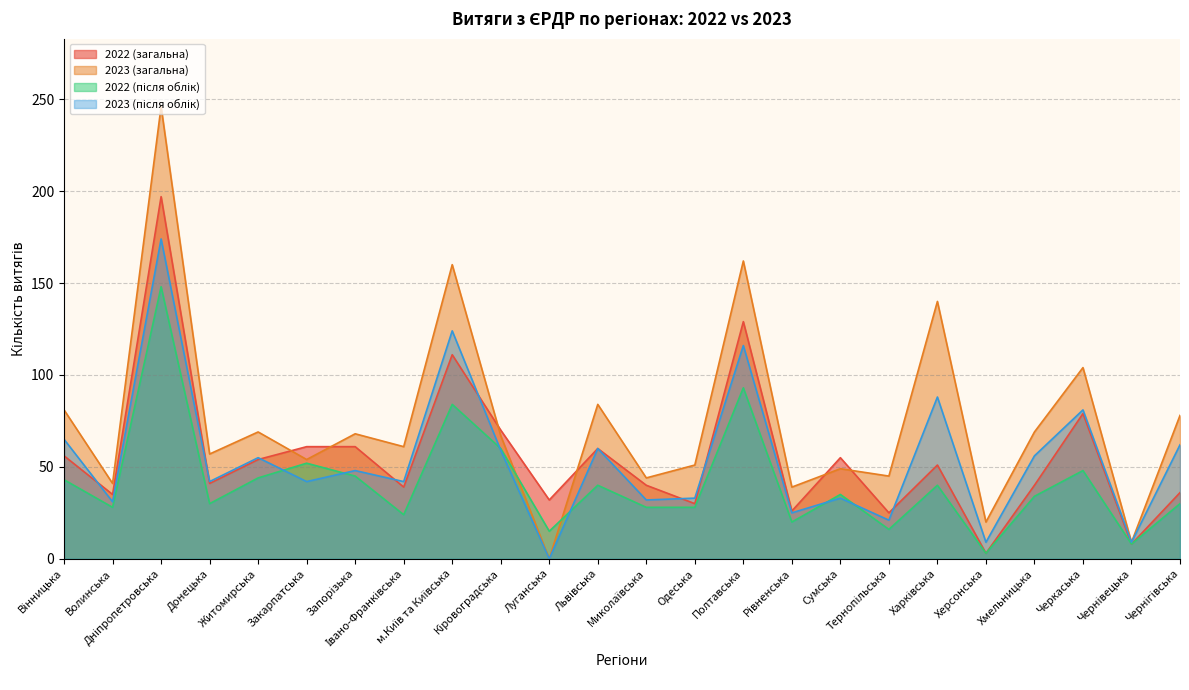

At which label does 2022 (загальна) reach its minimum?

Херсонська